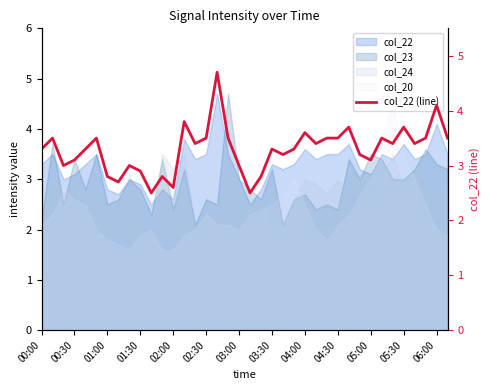

How many data points does each series have?

38